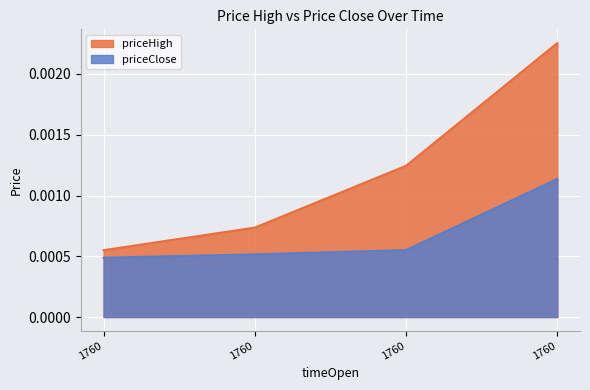

True or false: priceClose and priceHigh cross at least once.

False